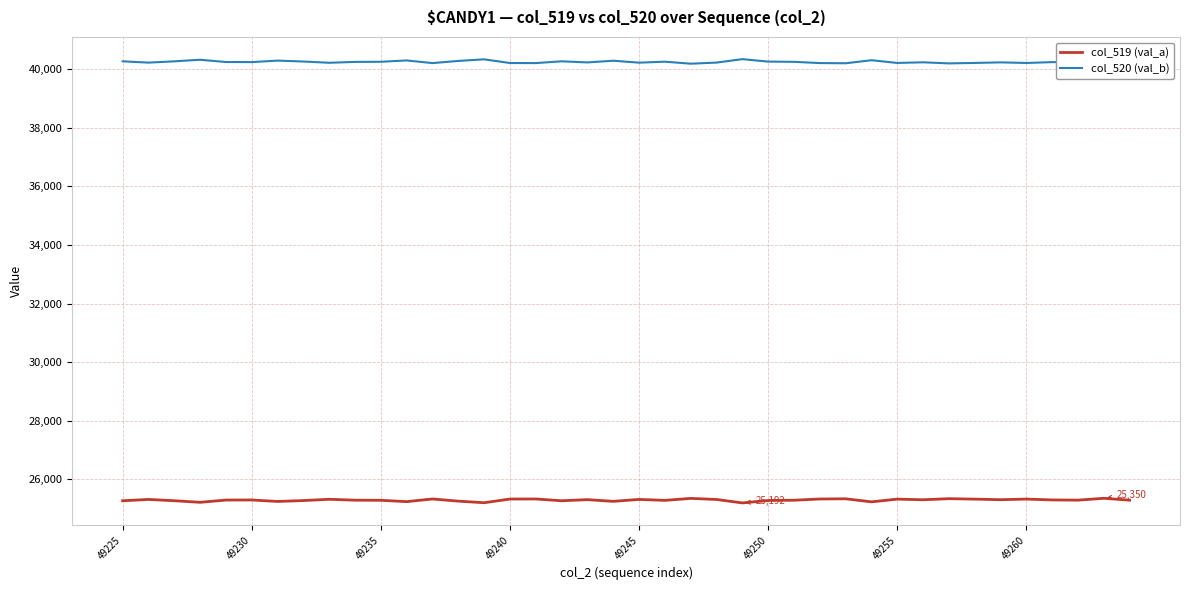

The col_520 (val_b) series shows 27047 at 37. True or false?

False